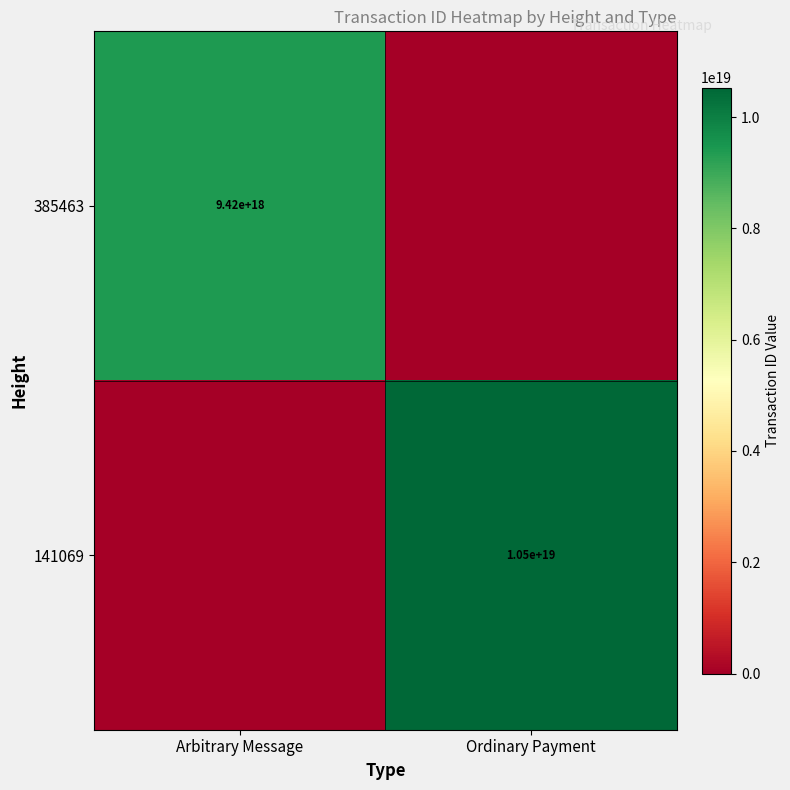

The value of 141069 at Ordinary Payment is 10500000000000000000. True or false?

True